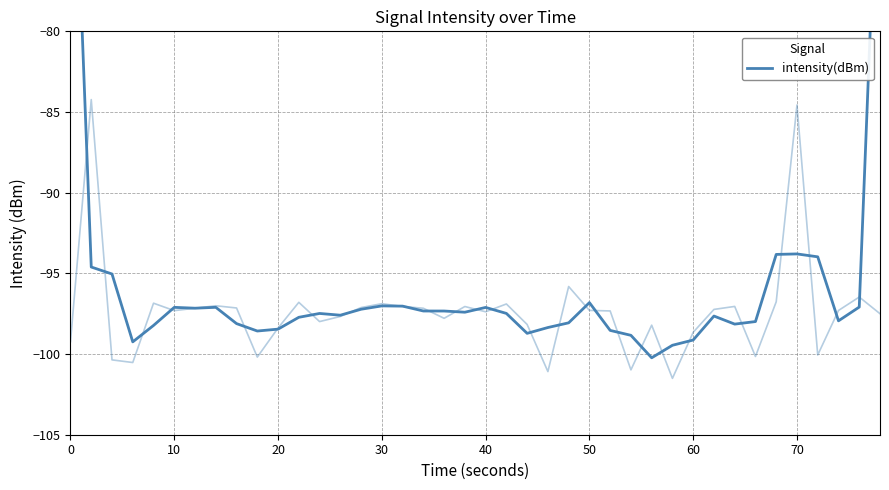

Reading left to right, transcribe all the data shown in this chart.

-61.2	-94.6	-95.0	-99.2	-98.2	-97.1	-97.2	-97.1	-98.1	-98.6	-98.5	-97.7	-97.5	-97.6	-97.2	-97.0	-97.0	-97.3	-97.3	-97.4	-97.1	-97.5	-98.7	-98.4	-98.1	-96.8	-98.5	-98.8	-100.2	-99.5	-99.1	-97.6	-98.1	-98.0	-93.8	-93.8	-94.0	-97.9	-97.1	-64.7